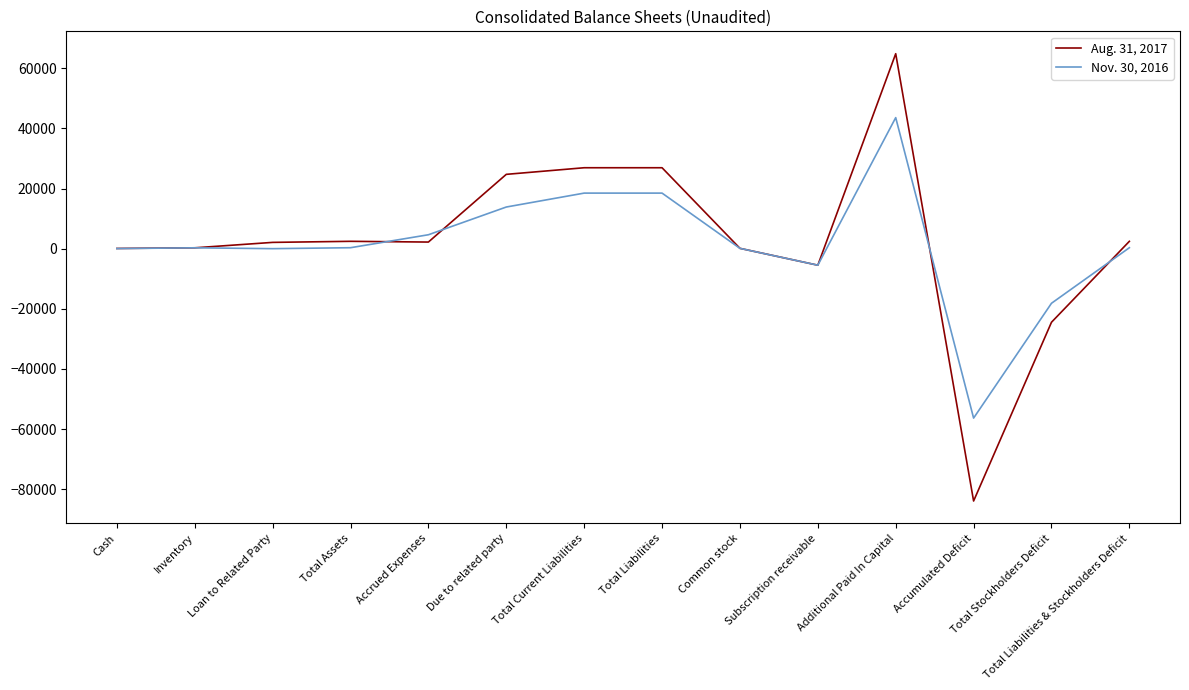

What is the spread (max minus min) of values at Due to related party?

10870